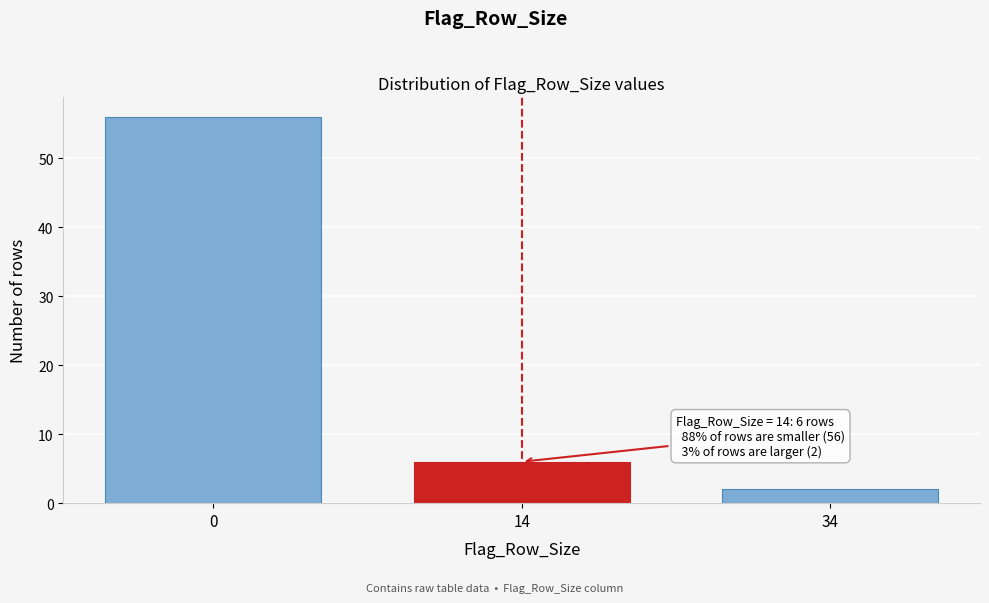

Reading right to left, transcribe all the data shown in this chart.

34=2	14=6	0=56